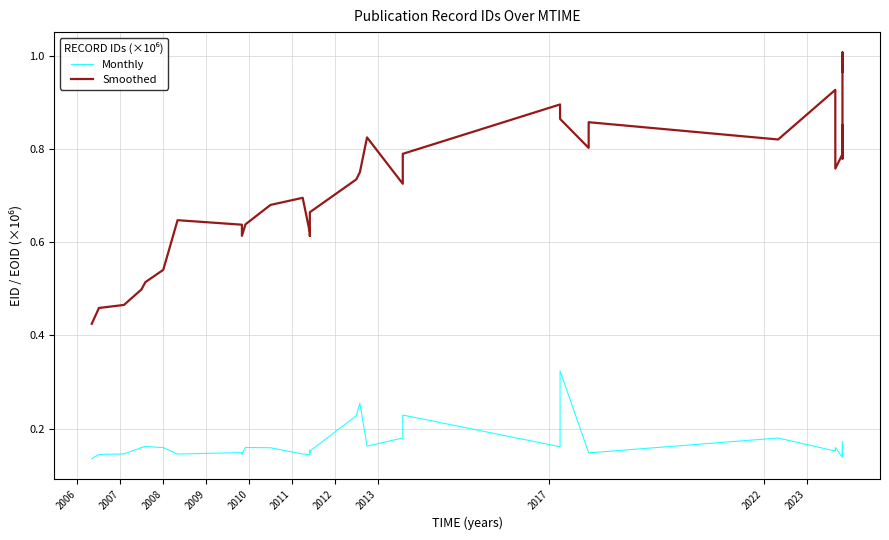

At which label does Monthly reach its minimum?

2006